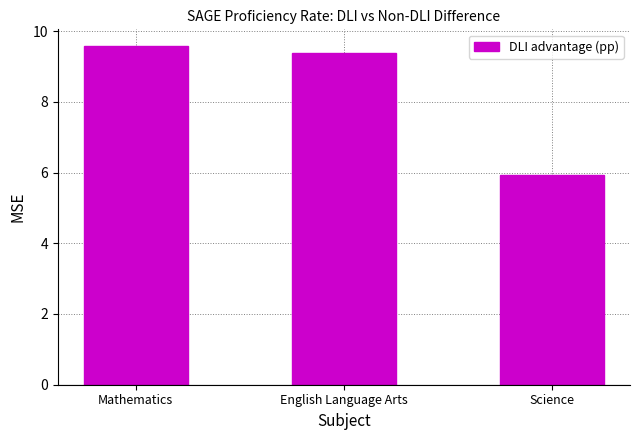

Rank the categories by value from lowest to highest.

Science, English Language Arts, Mathematics